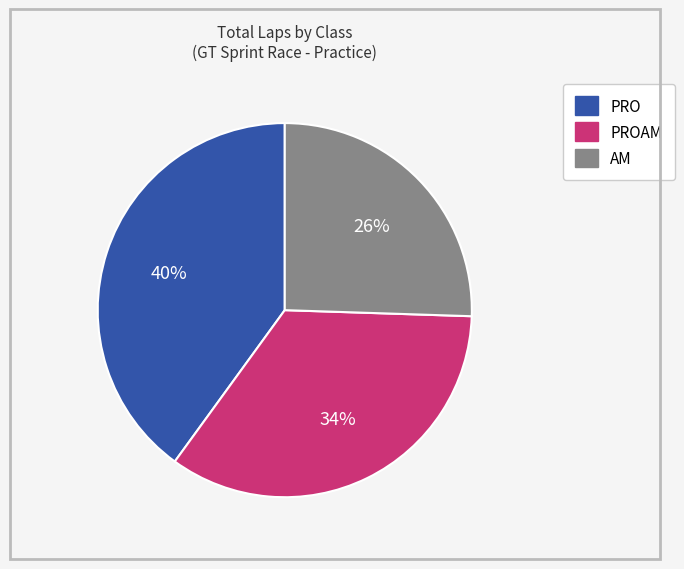

Is there a majority slice in this chart?

No